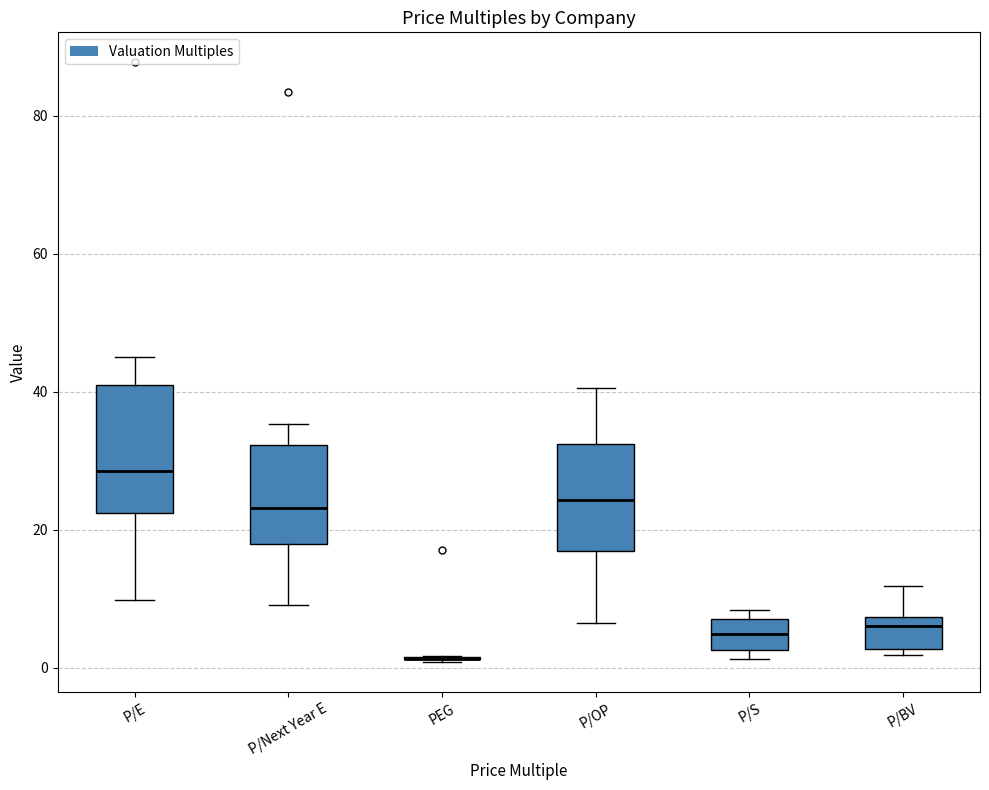

Where is the upper edge of the box for P/S on the y-axis? The values are not printed on the chart, so give them approximately, as read against the axis.

8